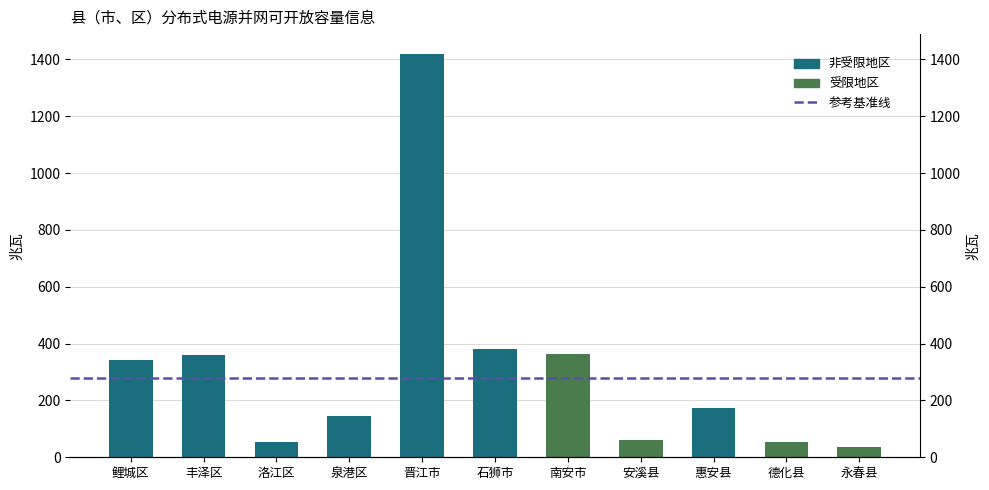

What is the minimum value shown in the chart?

36.2